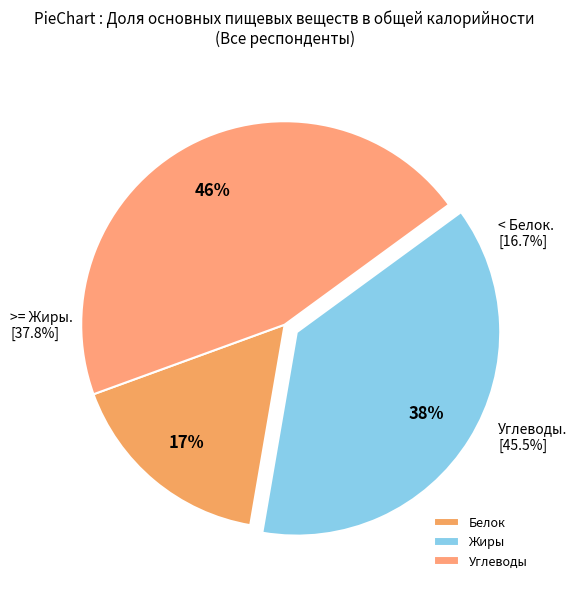

Is Жиры the majority of the pie?

No